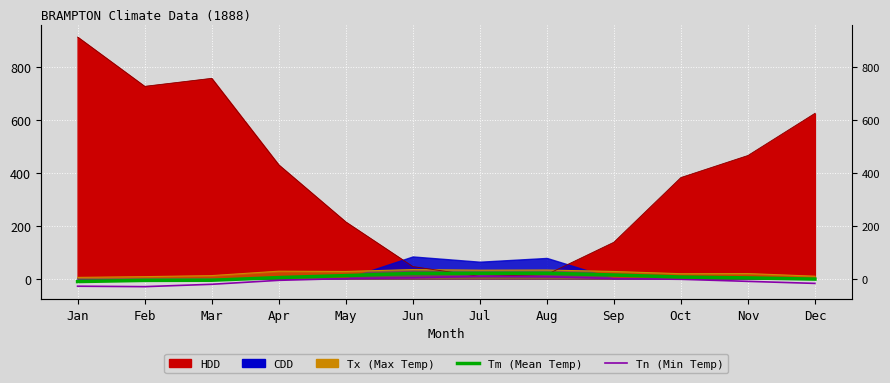

What is the average value of the Tn (Min) series?

-8.4